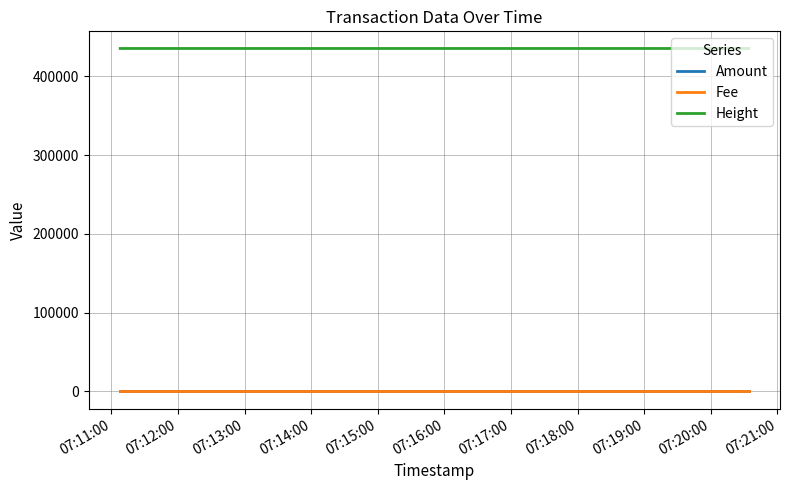

Which series has the largest range (max minus min)?

Height